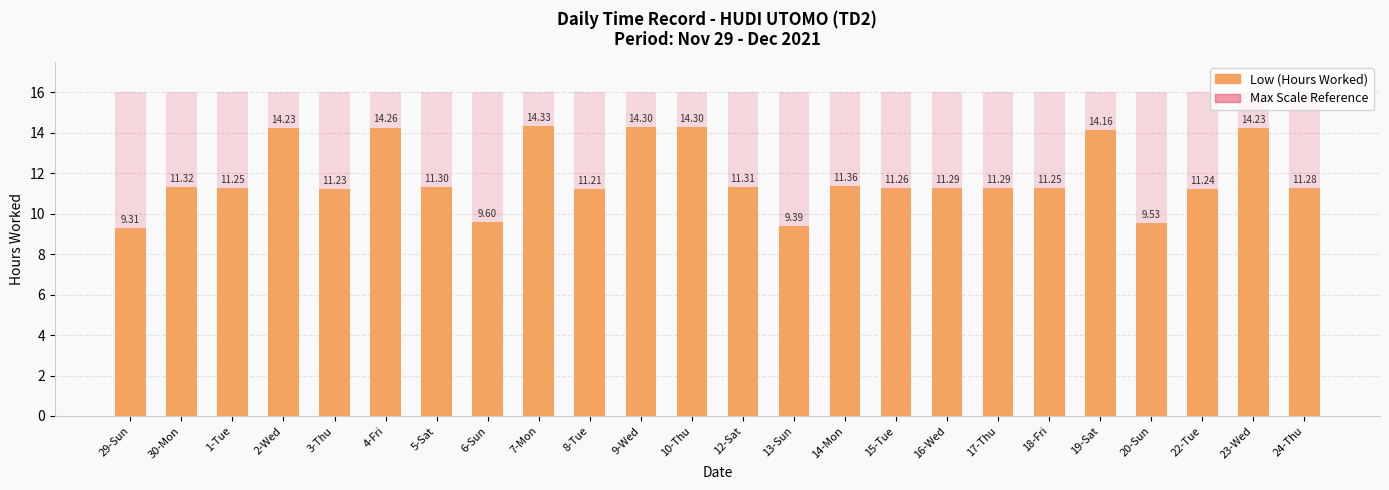

What is the label of the 12th bar from the right?

12-Sat